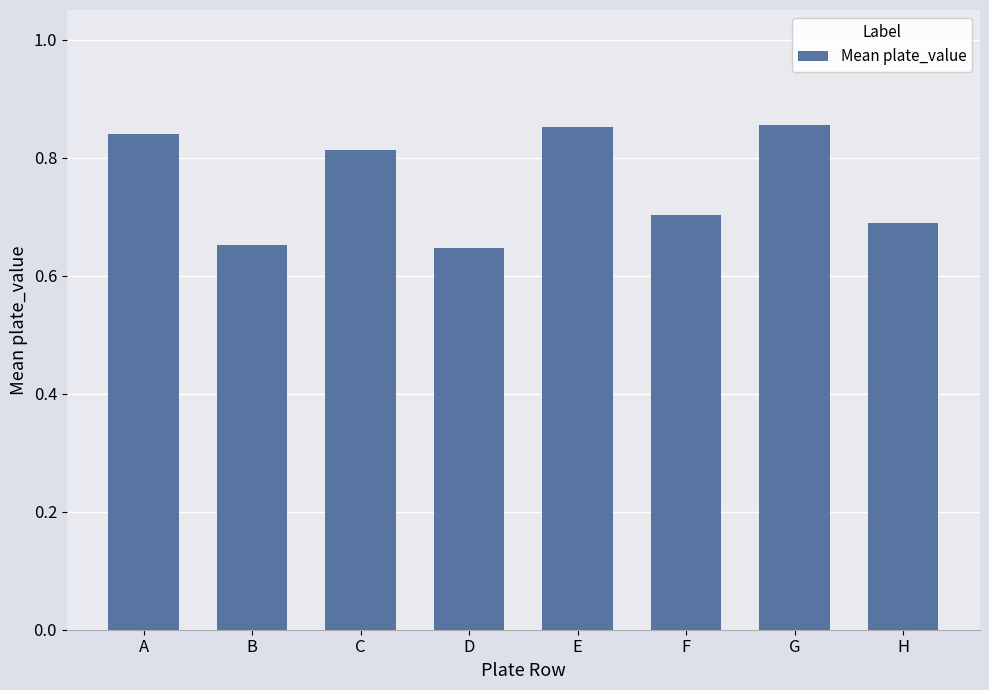

How many categories are shown in the chart?

8